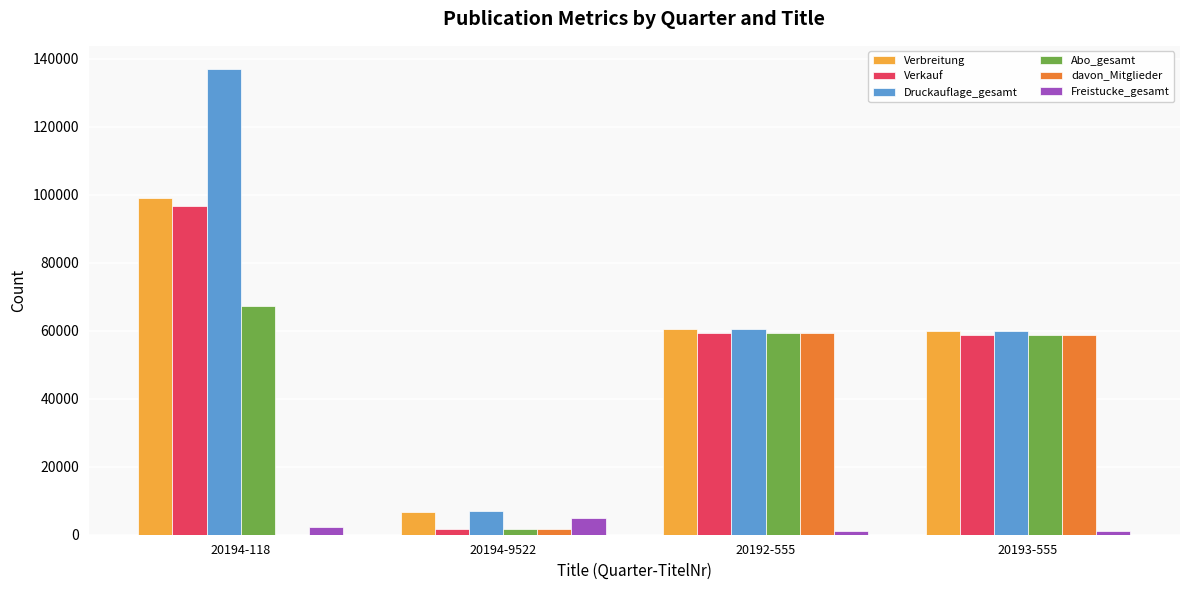

At which label does Verbreitung reach its peak?

20194-118